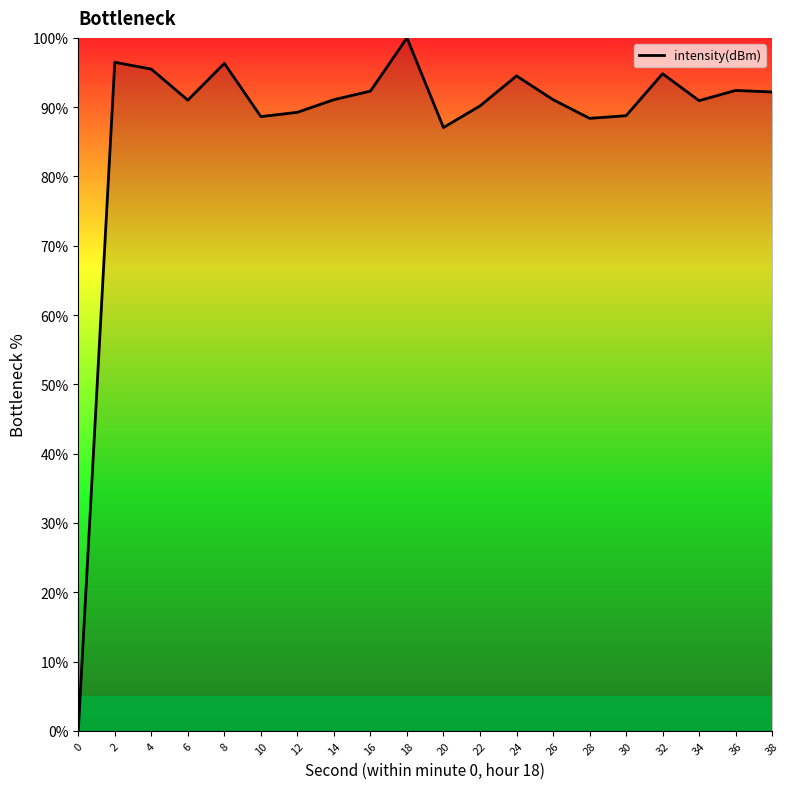

Approximately how many times larger is the value at 38 compared to 34?

1.0